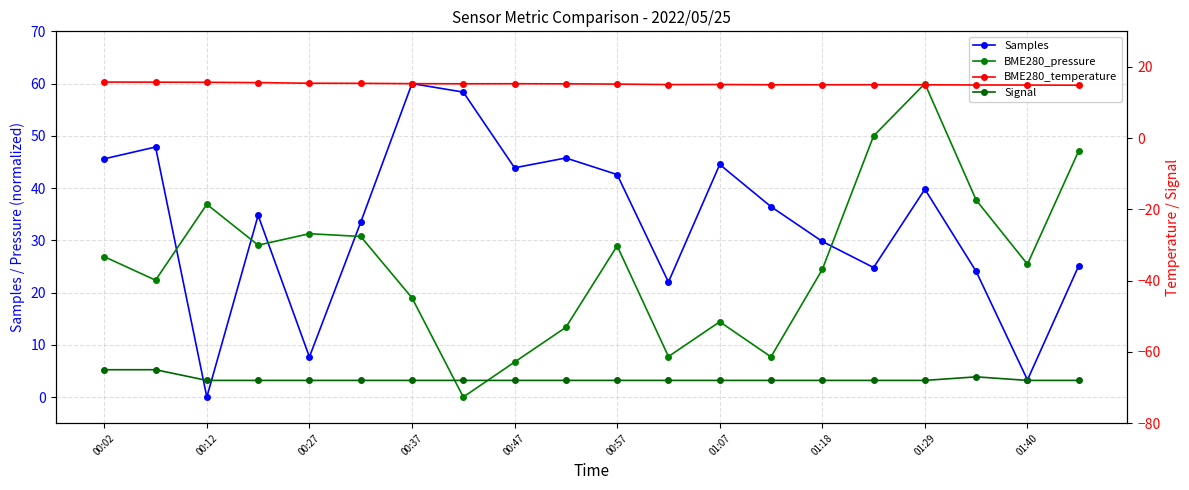

Does the chart display data point markers on the line(s)?

Yes